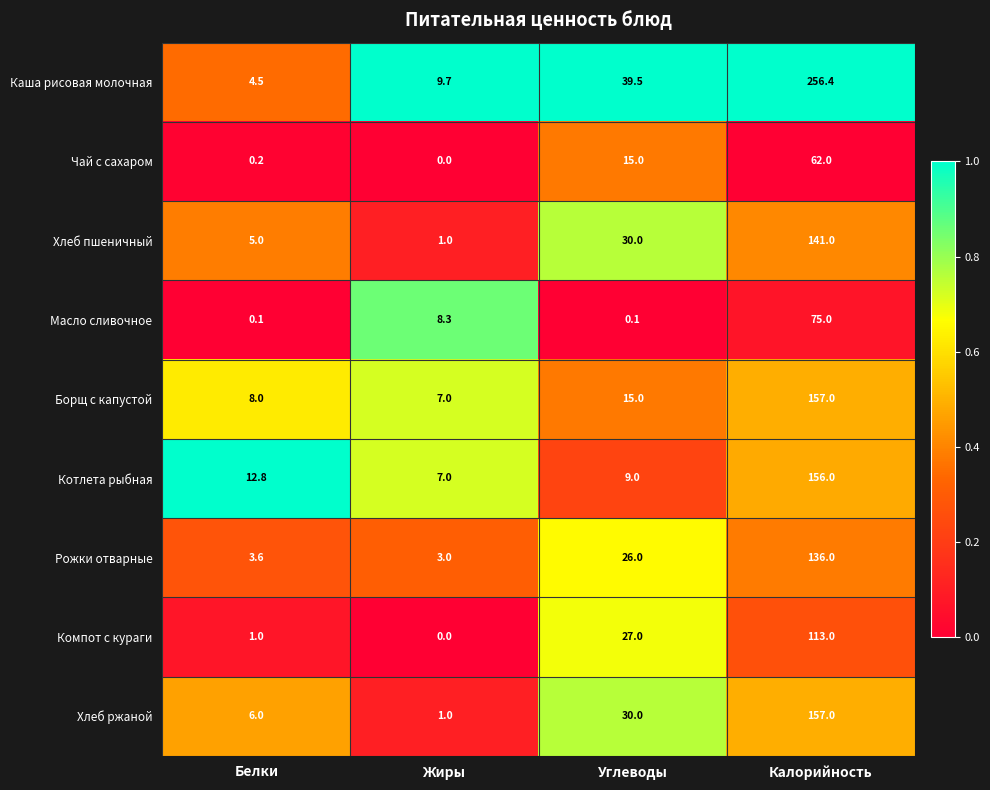

Which series has the largest total across all categories?

Каша рисовая молочная